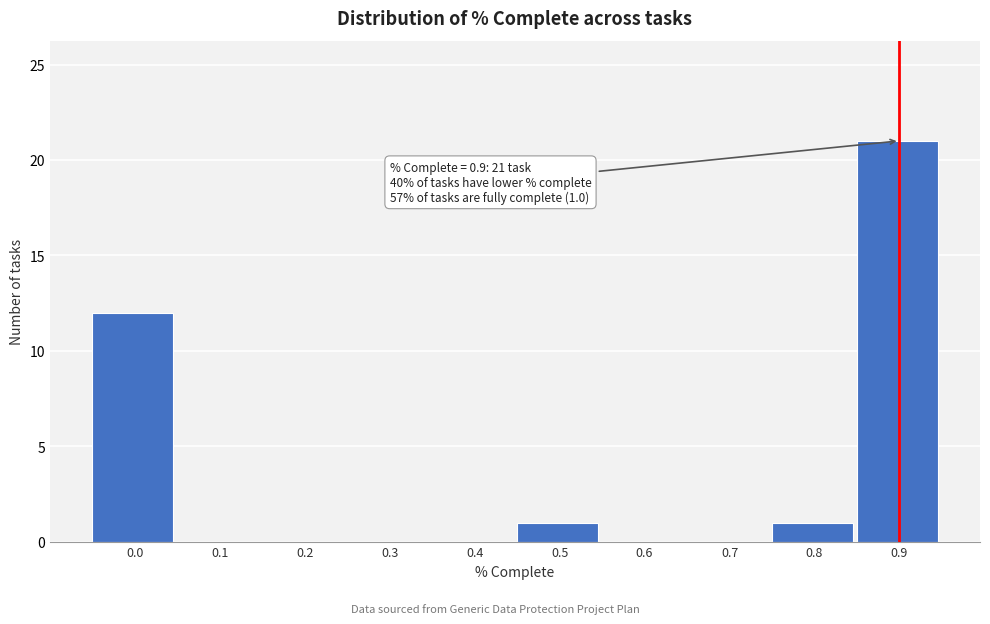

Reading right to left, what are all the values shown in this chart?

0.9=21	0.8=1	0.7=0	0.6=0	0.5=1	0.4=0	0.3=0	0.2=0	0.1=0	0.0=12